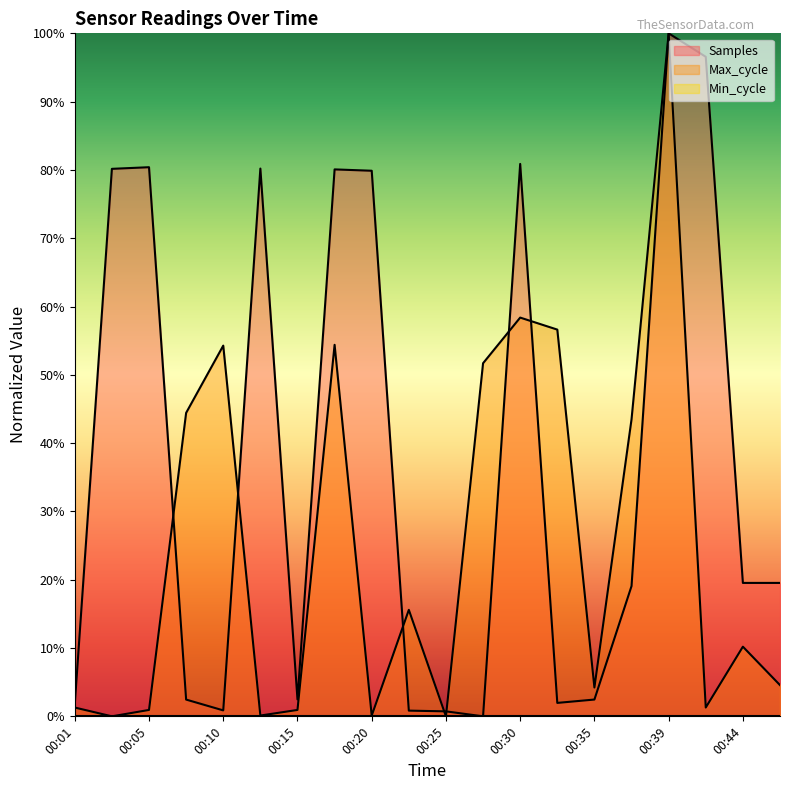

Which series has the widest spread of values?

Samples